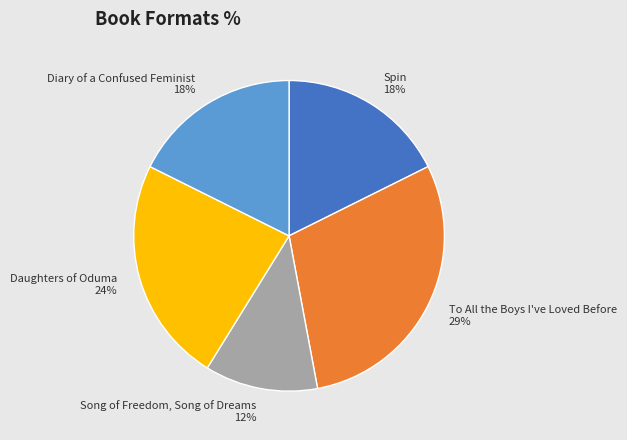

Which slice is the smallest?

Song of Freedom, Song of Dreams